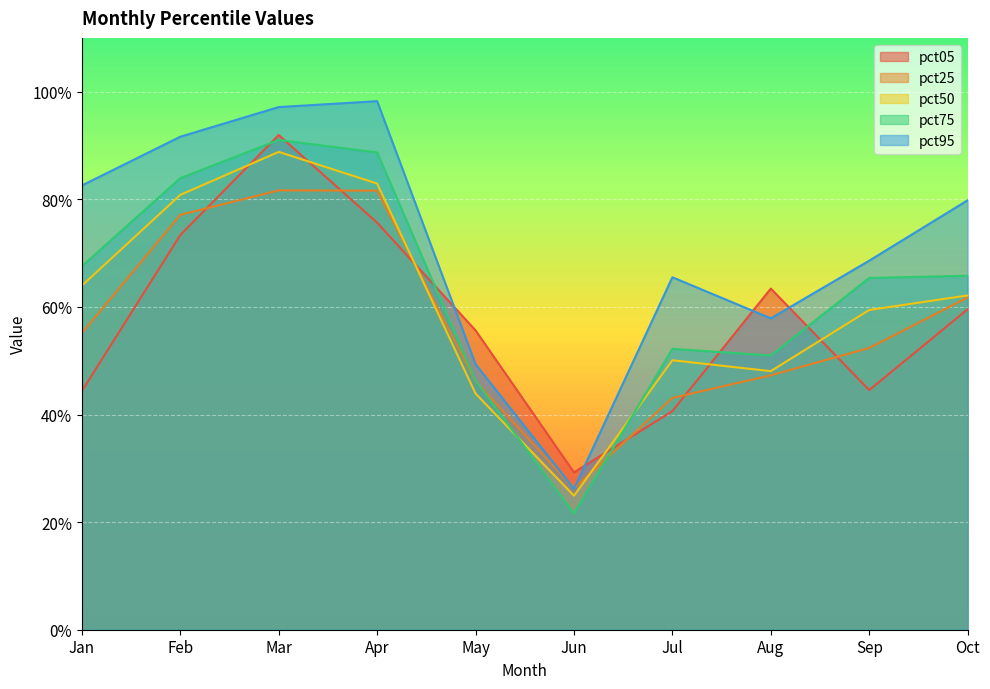

What is the highest value of the pct25 series?

0.8